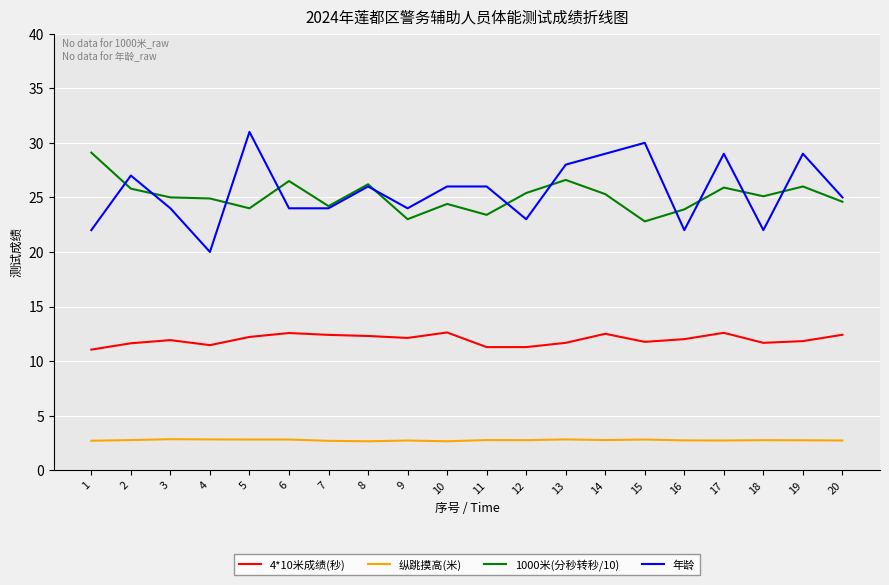

What is the maximum value shown in the chart?

31.0